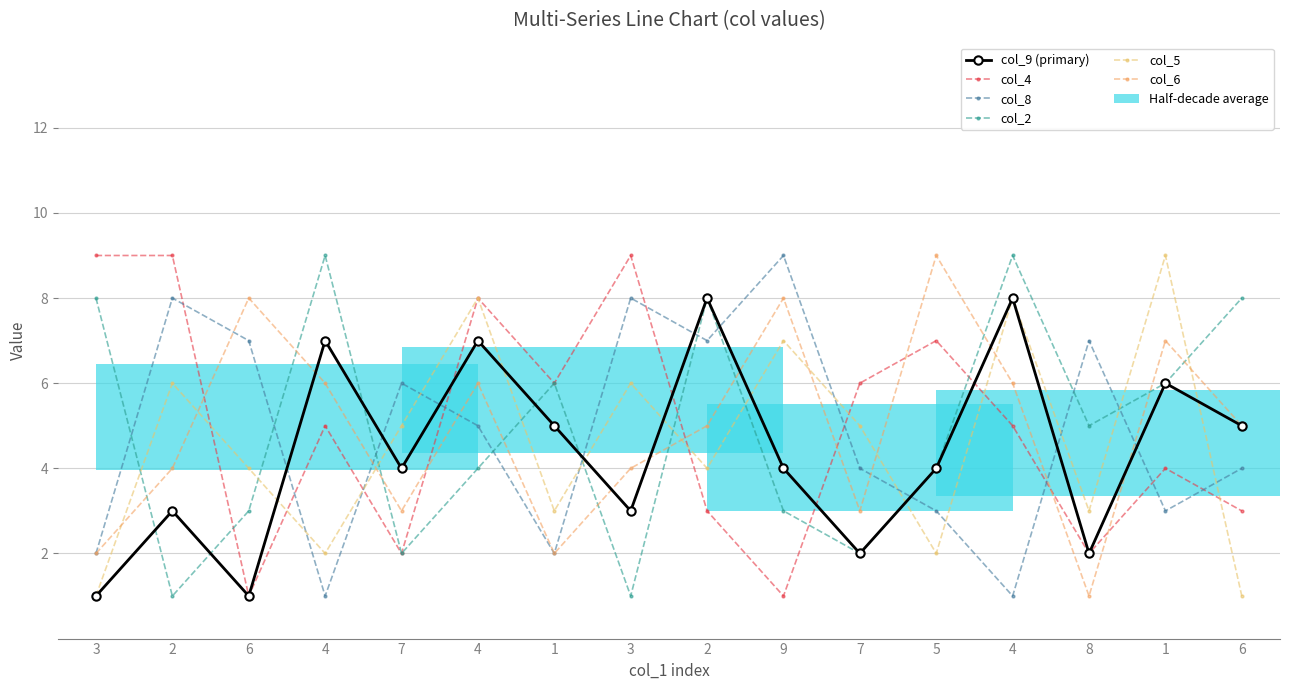

What is the difference between the col_6 values at 9 and 8?

7